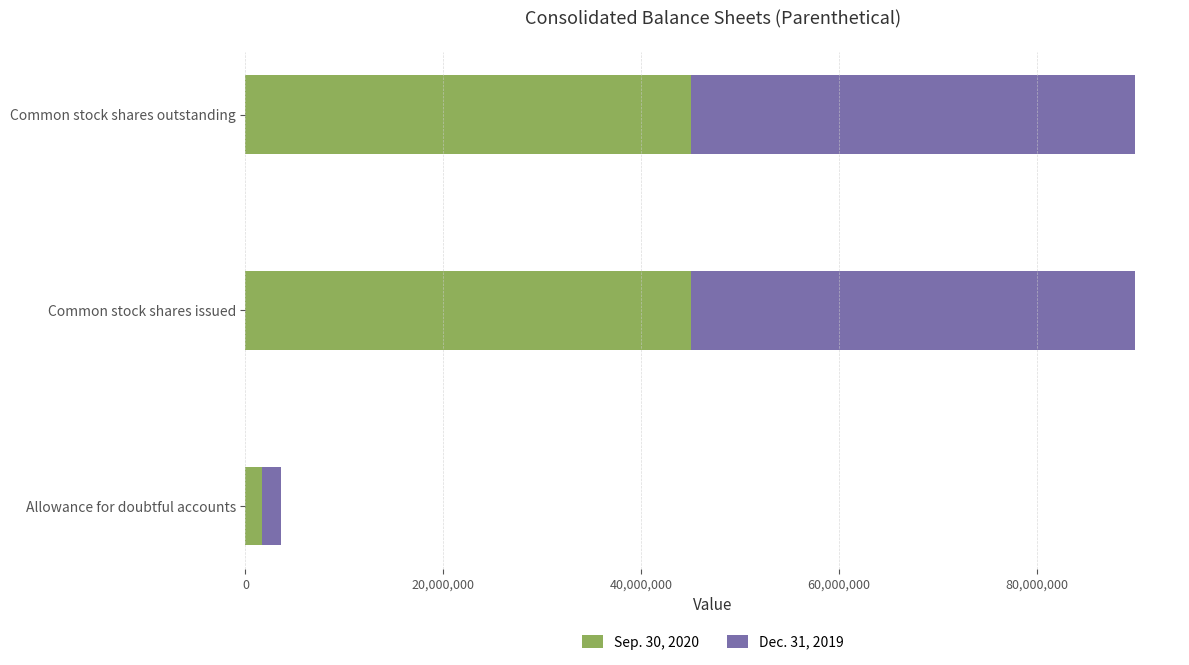

The value of Sep. 30, 2020 at Common stock shares issued is 73982623. True or false?

False